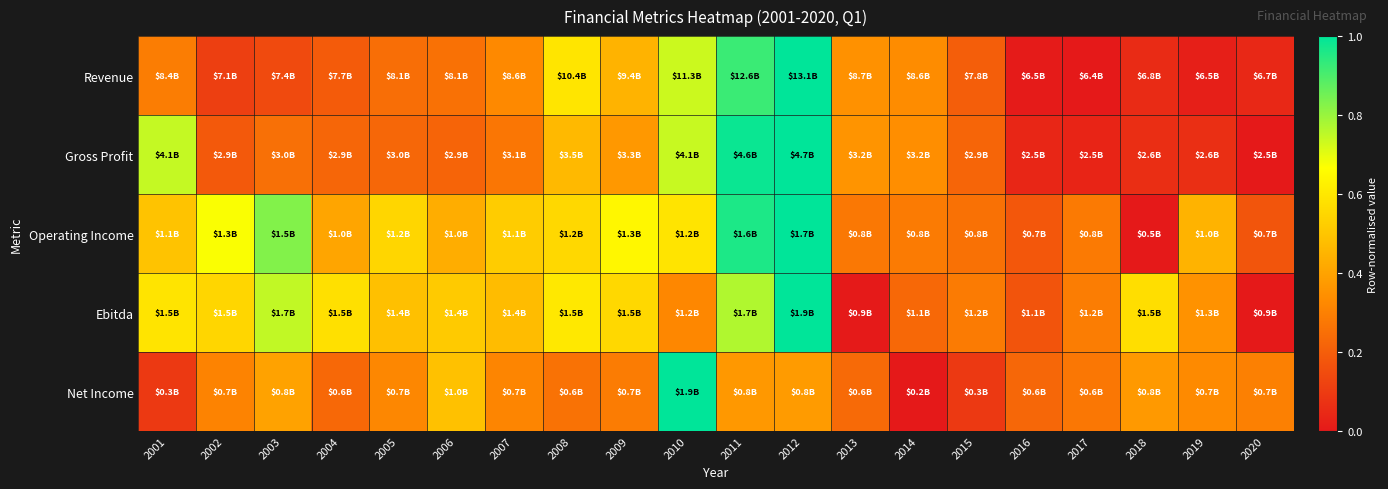

Reading right to left, extract all data points from this chart.

Revenue: 2020=0.0	2019=0.0	2018=0.1	2017=0.0	2016=0.0	2015=0.2	2014=0.3	2013=0.3	2012=1.0	2011=0.9	2010=0.7	2009=0.4	2008=0.6	2007=0.3	2006=0.3	2005=0.2	2004=0.2	2003=0.1	2002=0.1	2001=0.3
Gross Profit: 2020=0.0	2019=0.1	2018=0.1	2017=0.0	2016=0.0	2015=0.2	2014=0.3	2013=0.4	2012=1.0	2011=1.0	2010=0.7	2009=0.4	2008=0.5	2007=0.3	2006=0.2	2005=0.2	2004=0.2	2003=0.3	2002=0.2	2001=0.7
Operating Income: 2020=0.2	2019=0.4	2018=0.0	2017=0.3	2016=0.2	2015=0.3	2014=0.3	2013=0.3	2012=1.0	2011=1.0	2010=0.6	2009=0.6	2008=0.6	2007=0.5	2006=0.4	2005=0.5	2004=0.4	2003=0.8	2002=0.7	2001=0.5
Ebitda: 2020=0.0	2019=0.4	2018=0.6	2017=0.3	2016=0.2	2015=0.3	2014=0.2	2013=0.0	2012=1.0	2011=0.8	2010=0.3	2009=0.6	2008=0.6	2007=0.5	2006=0.5	2005=0.5	2004=0.6	2003=0.7	2002=0.5	2001=0.6
Net Income: 2020=0.3	2019=0.3	2018=0.4	2017=0.3	2016=0.2	2015=0.1	2014=0.0	2013=0.2	2012=0.4	2011=0.4	2010=1.0	2009=0.3	2008=0.3	2007=0.3	2006=0.5	2005=0.3	2004=0.2	2003=0.4	2002=0.3	2001=0.1